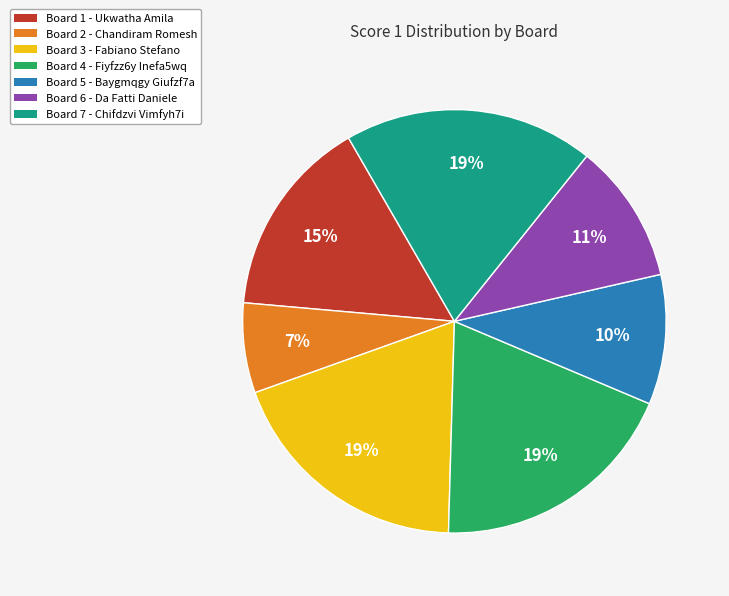

What is the smallest slice in the pie chart?

Board 2